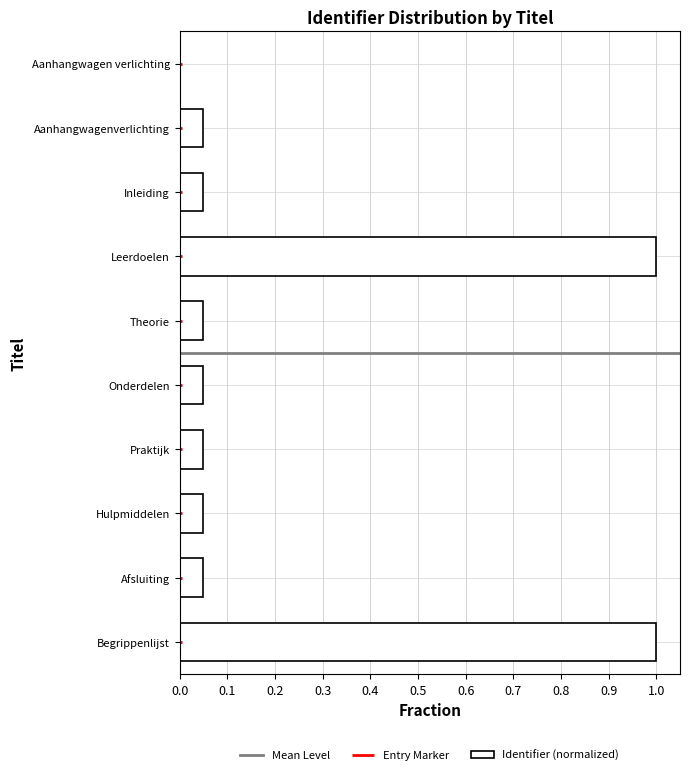

How many categories are shown in the chart?

10